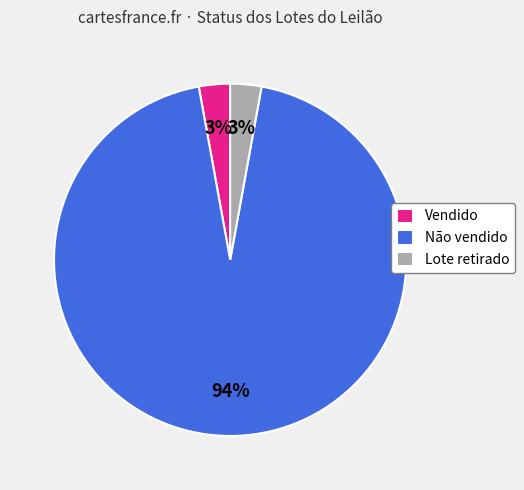

What is the largest slice in the pie chart?

Não vendido